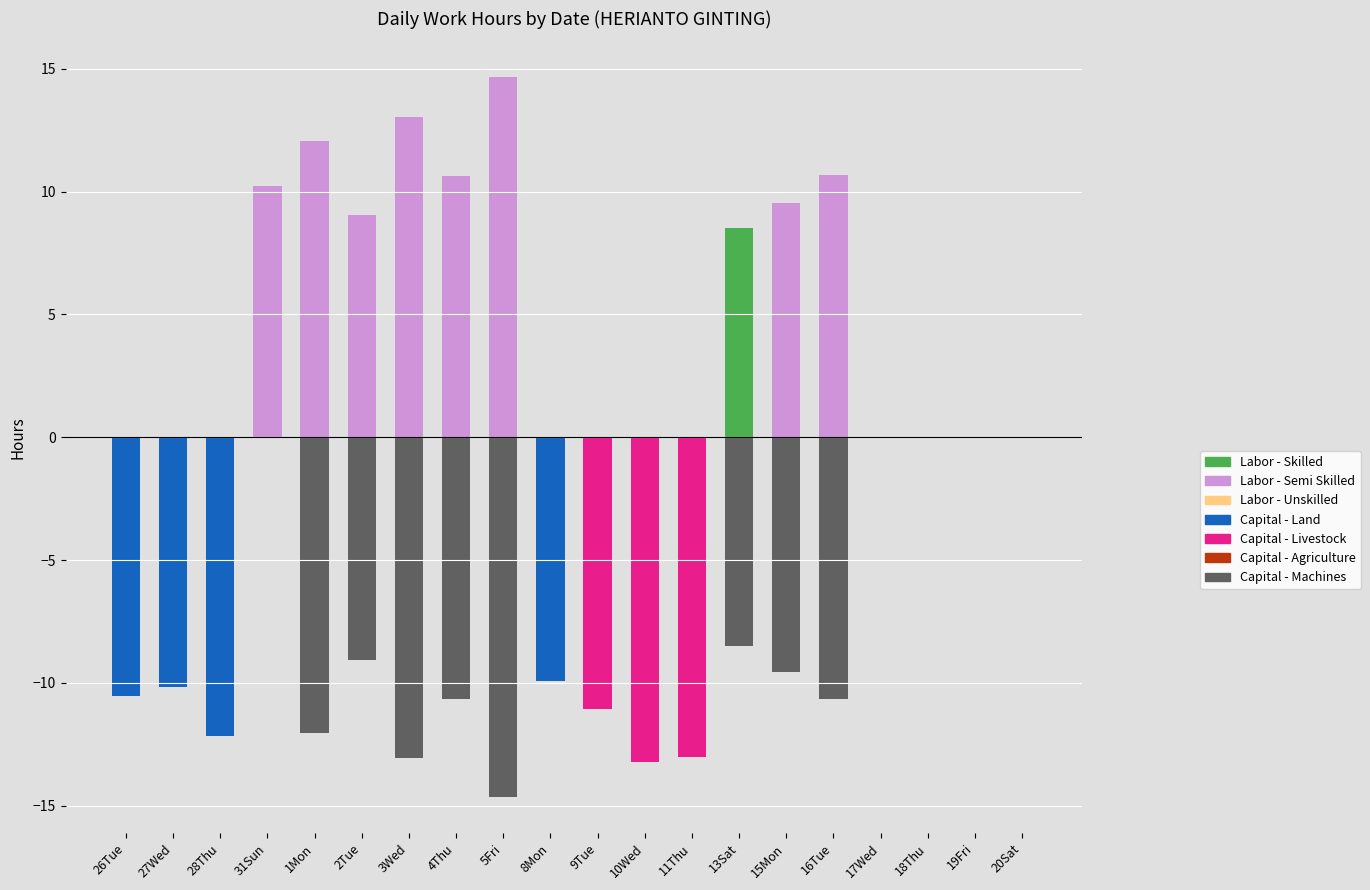

At which category is the sum across all series the highest?

5Fri